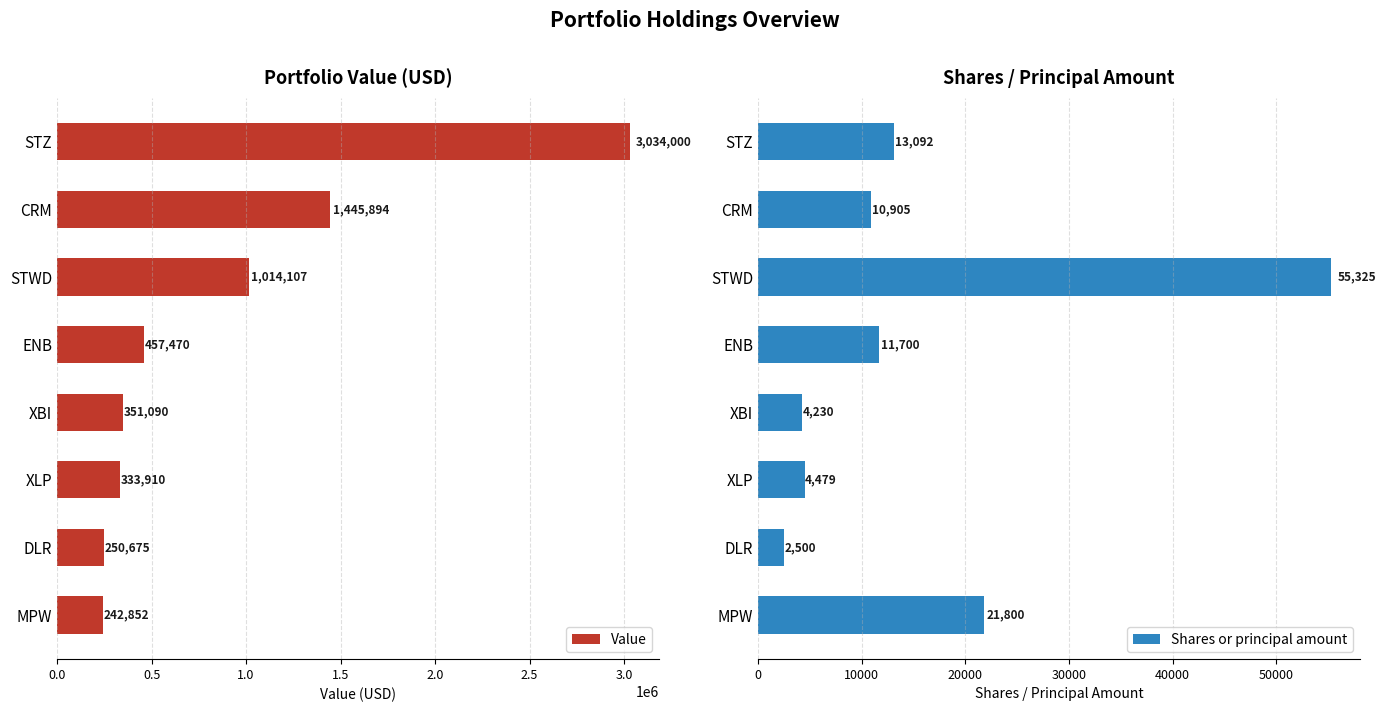

Which series has the largest range (max minus min)?

Value